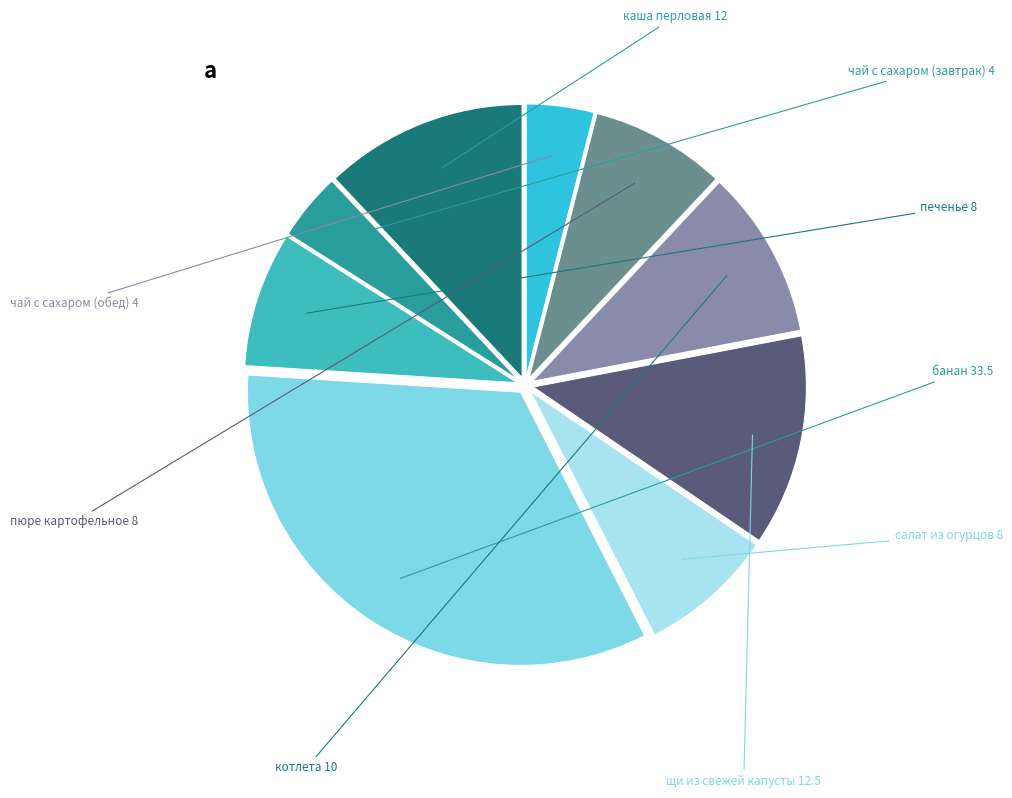

Does чай с сахаром (завтрак) represent more than half of the total?

No